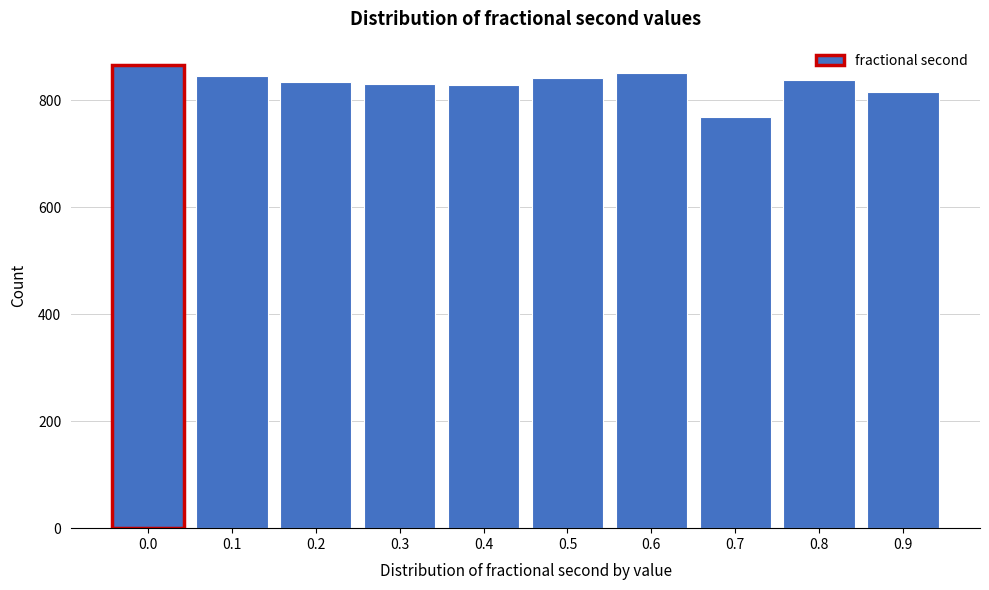

What is the difference between the maximum and minimum values?

98